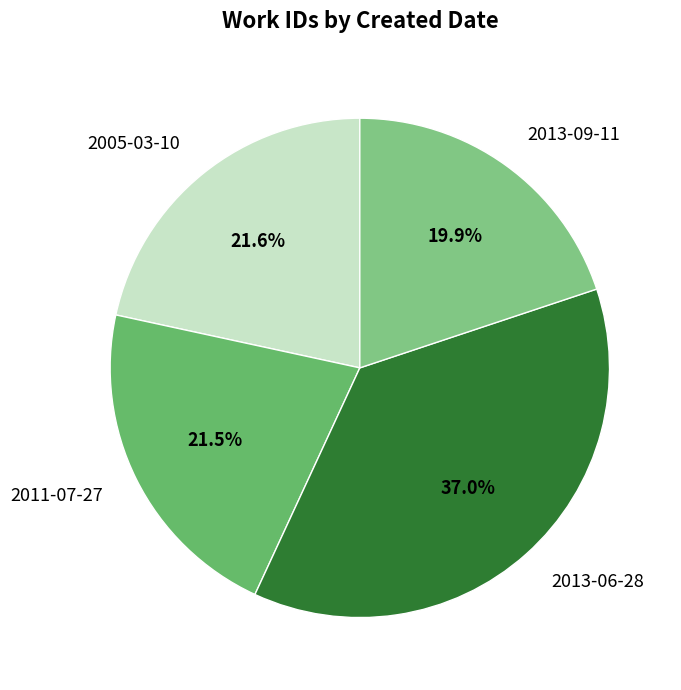

Is 2005-03-10 the majority of the pie?

No